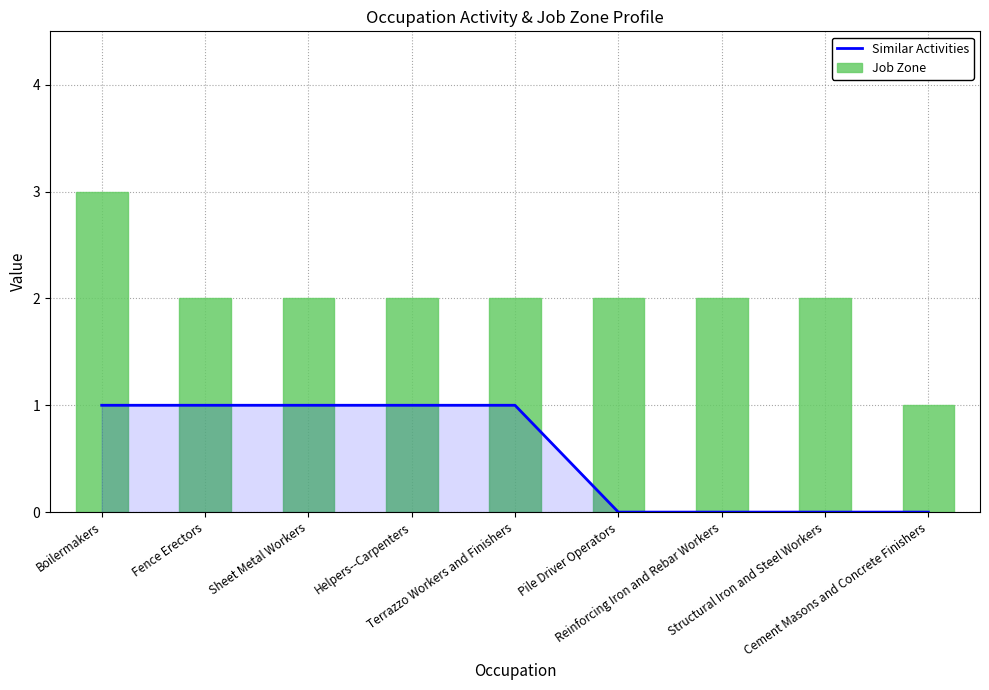

Is the value of Job Zone at Pile Driver Operators greater than the value of Similar Activities at Reinforcing Iron and Rebar Workers?

Yes